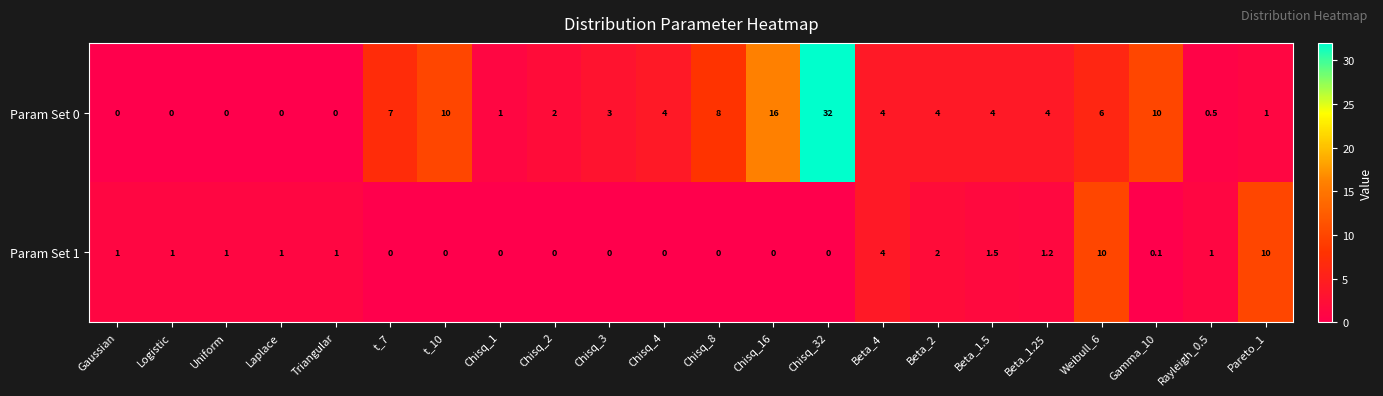

What is the sum of all Param Set 0 values?

116.5